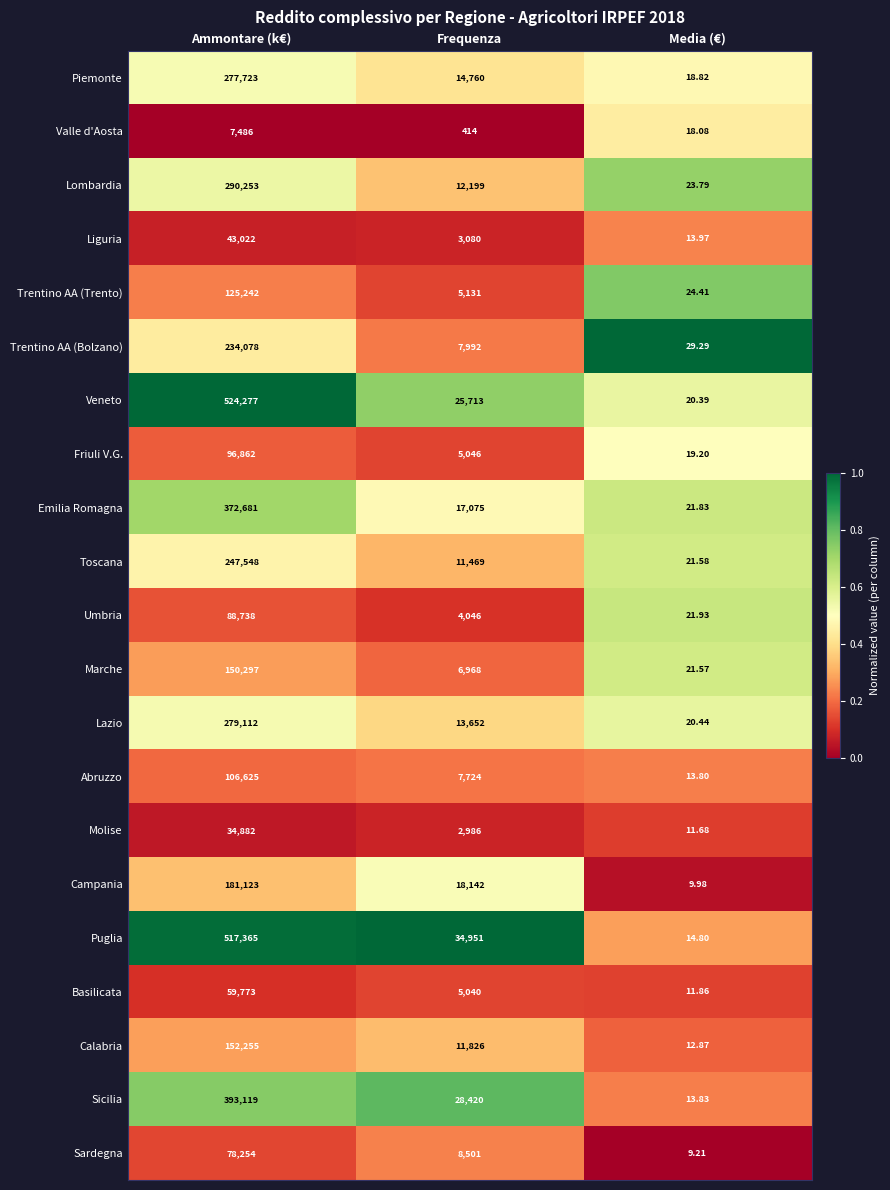

At which category is the sum across all series the highest?

Ammontare (k€)